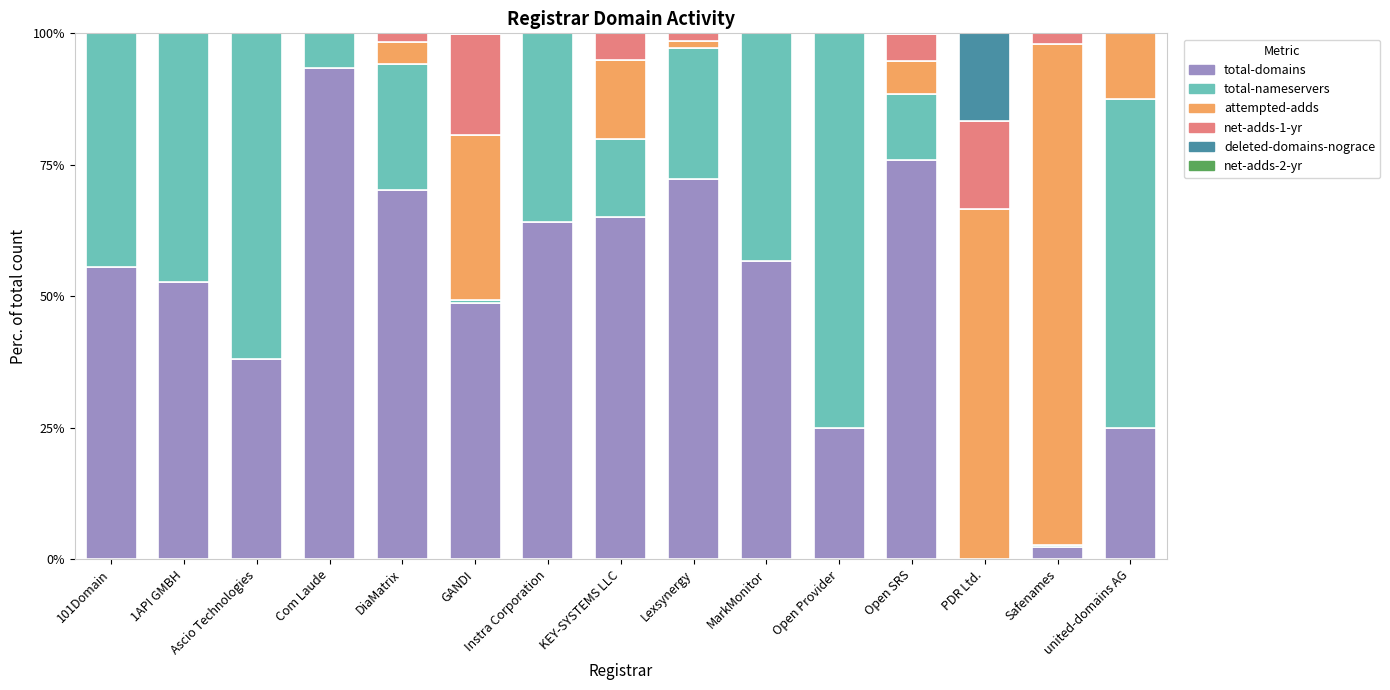

Is it true that total-domains equals 13.5 at united-domains AG?

False